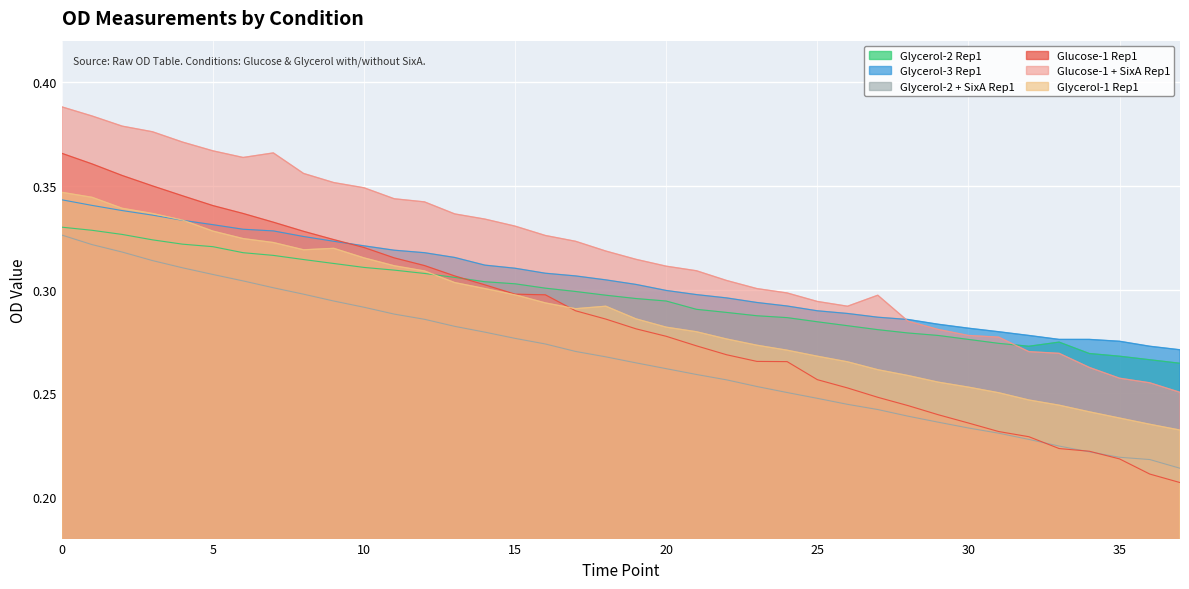

Count the number of data series in this chart.

6